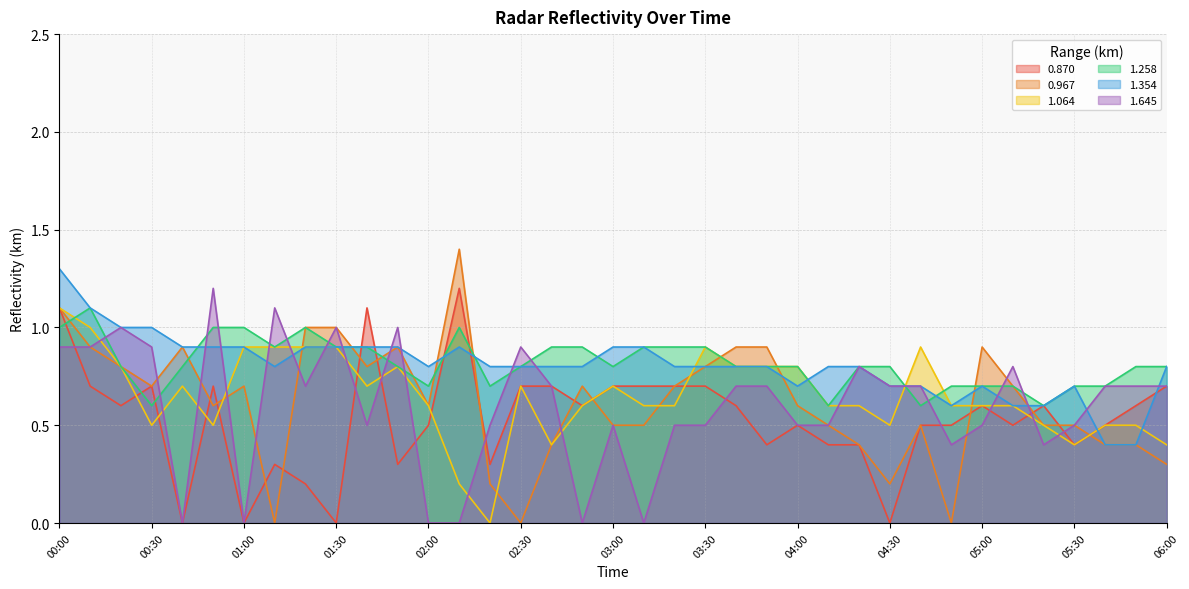

Which series changed the most between 01:50 and 04:10?

1.645